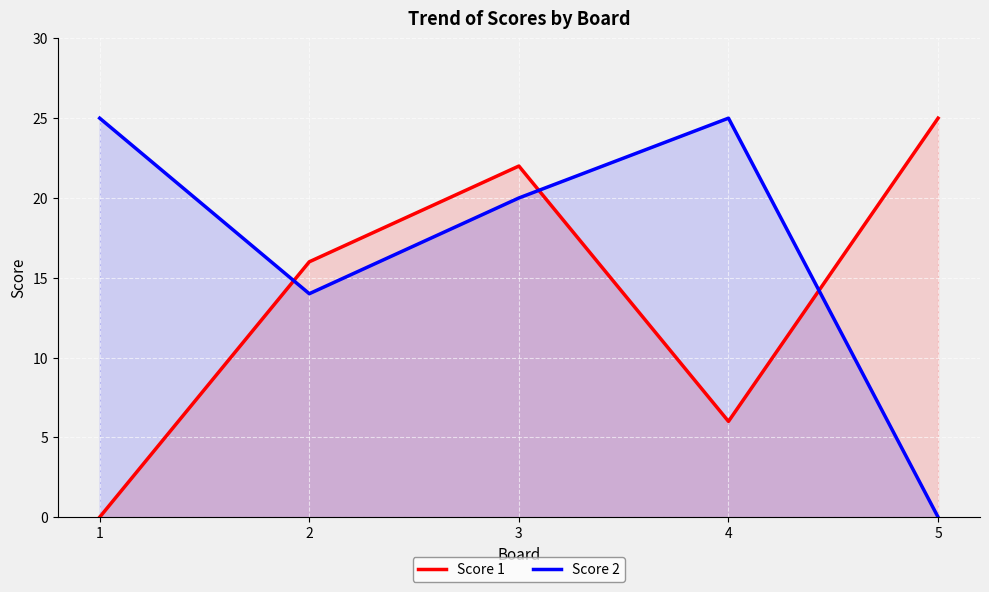

How many Score 2 values are between 14 and 25?

4